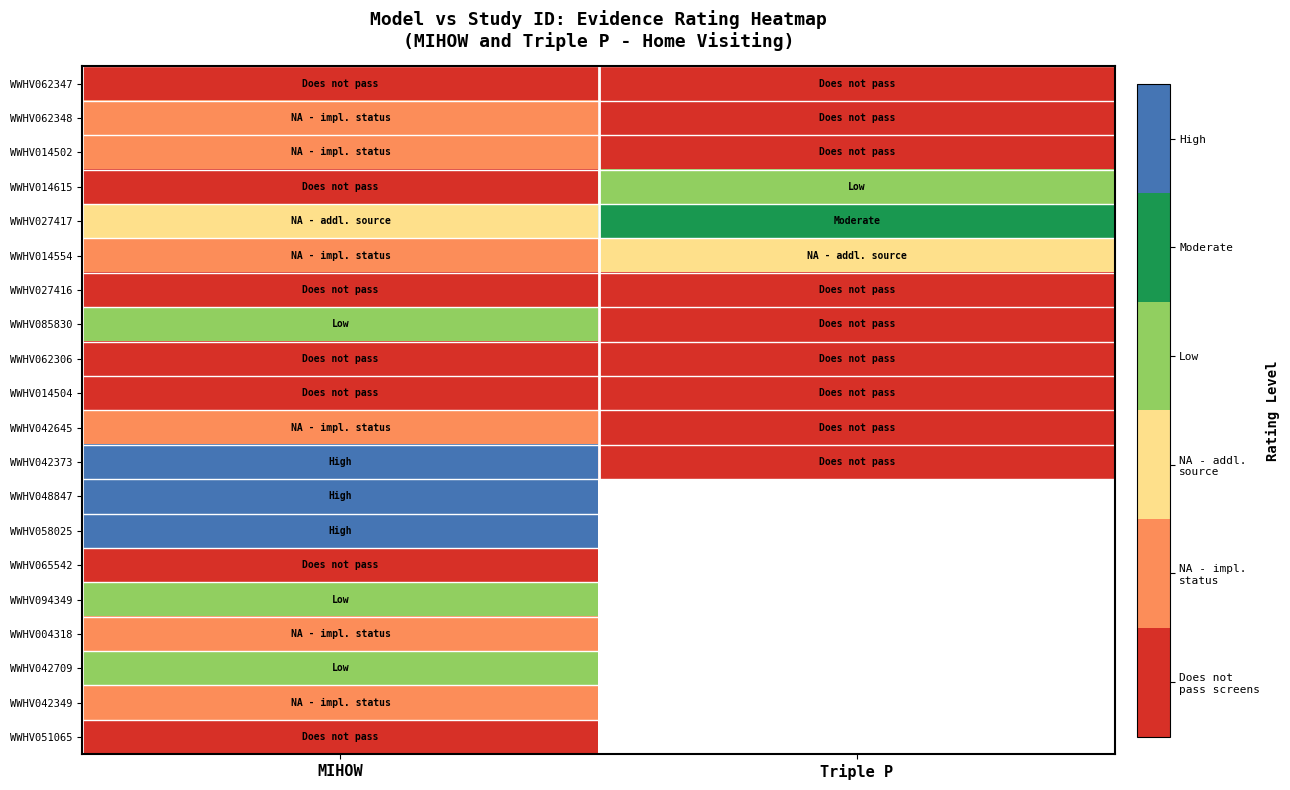

What is the greatest value displayed?

5.0